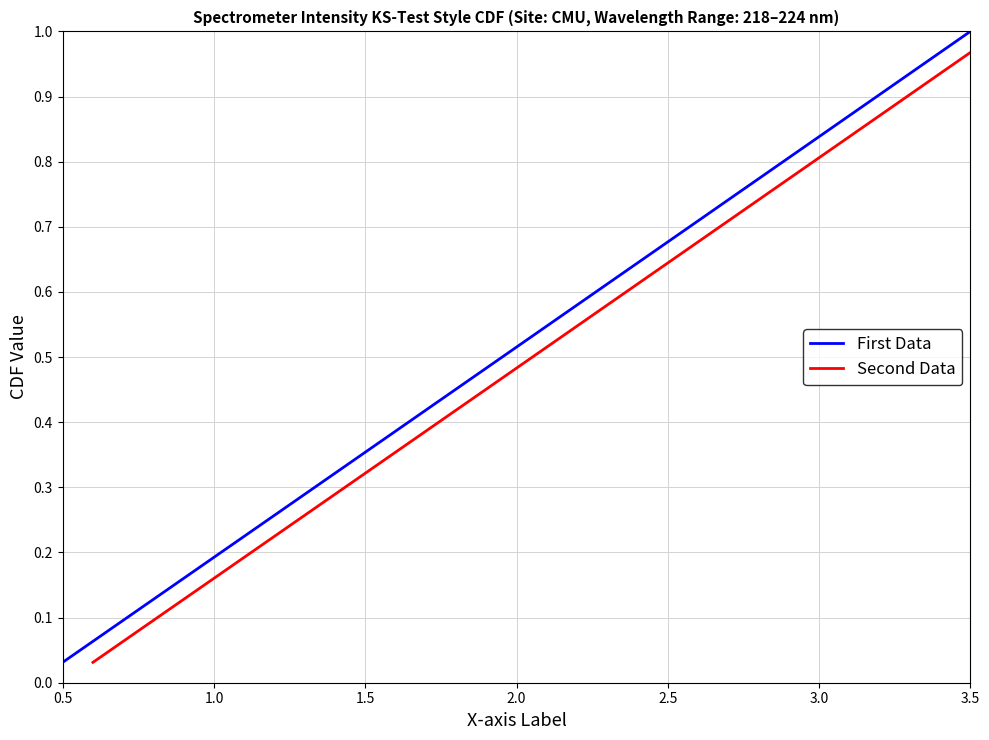

How many lines are shown in the chart?

2